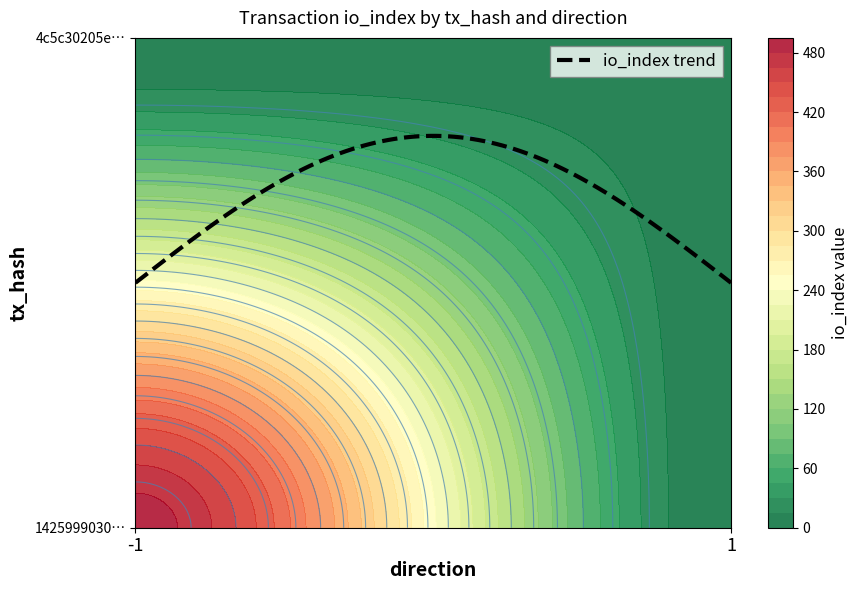

How many values in the 4c5c30205e308416e66063bae31f704d0239ba5 series are below 8?

1